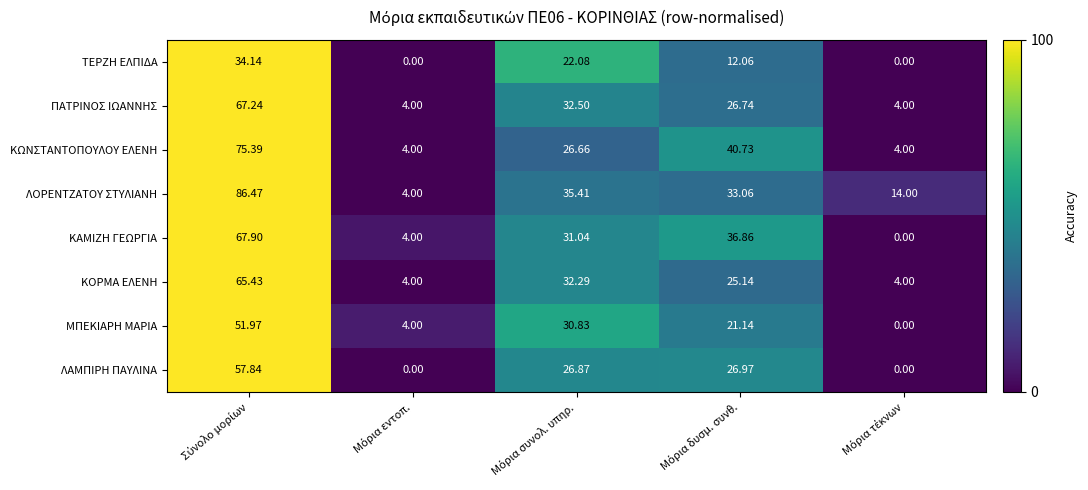

Which series has the largest range (max minus min)?

ΛΟΡΕΝΤΖΑΤΟΥ ΣΤΥΛΙΑΝΗ